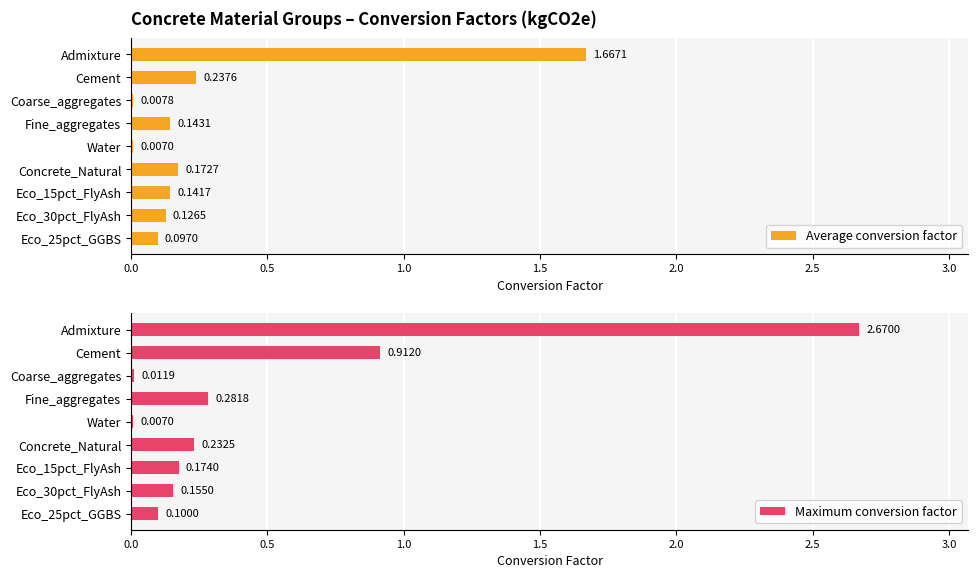

What is the sum of the Maximum conversion factor values at Admixture and Cement?

3.6